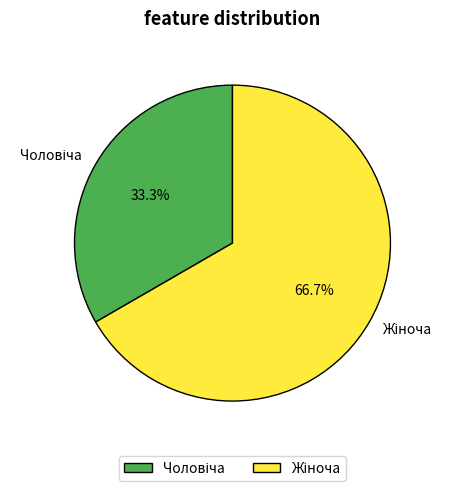

Is there a majority slice in this chart?

Yes